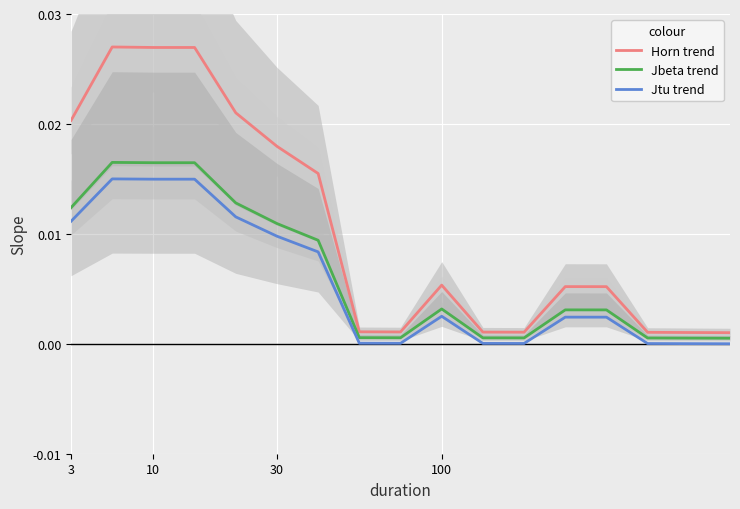

In Jbeta trend, how many points are lower than both neighbors (excluding endpoints)?

2